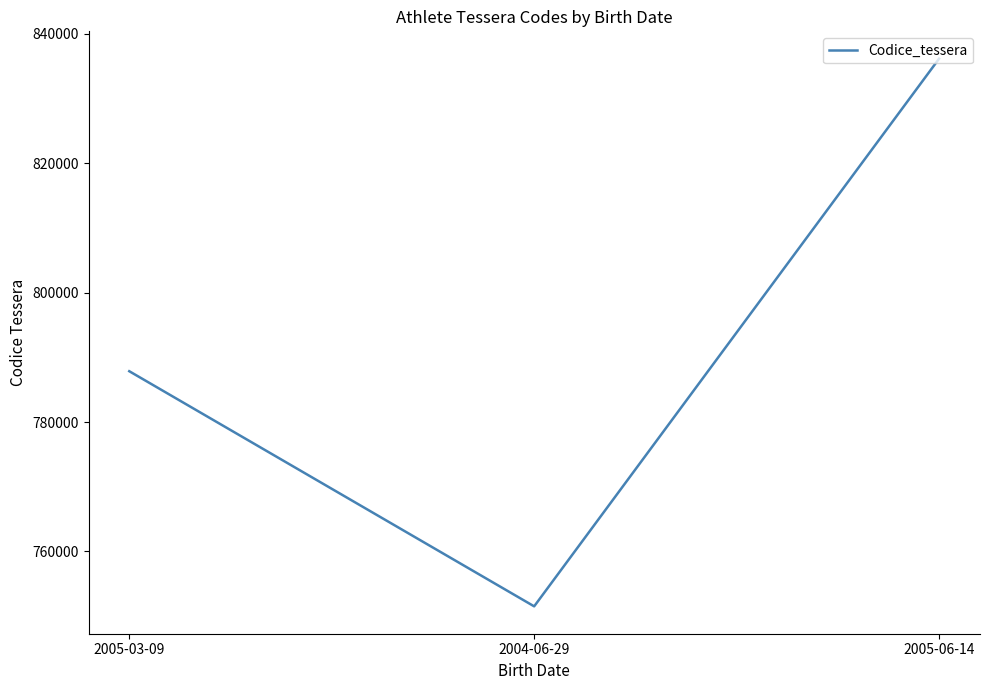

What is the change in value from 2005-03-09 to 2004-06-29?

-36358